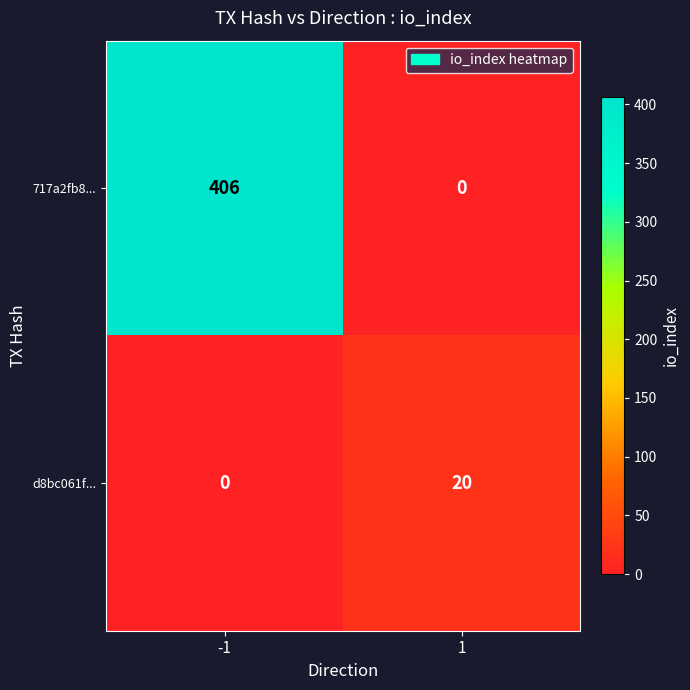

What is the total value across all series at -1?

406